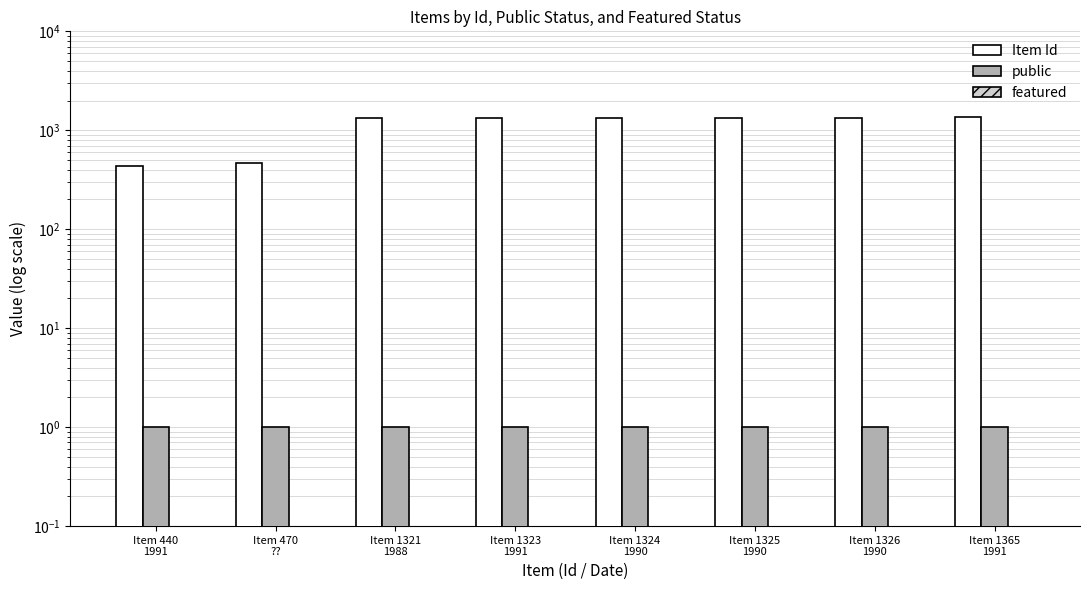

Is it true that featured equals 0.0 at Item 1324
1990?

False